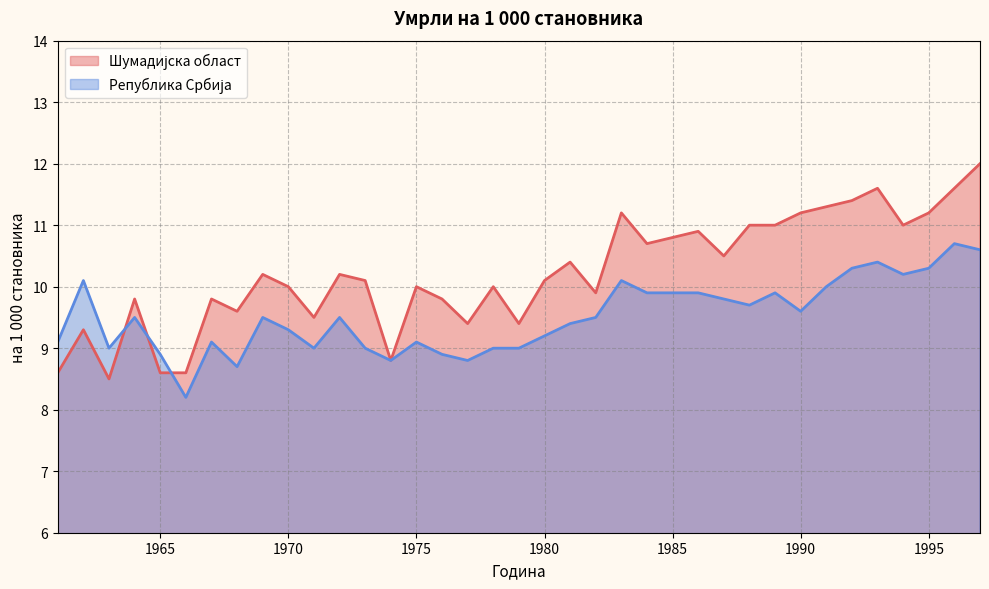

True or false: Шумадијска област and Република Србија cross at least once.

True